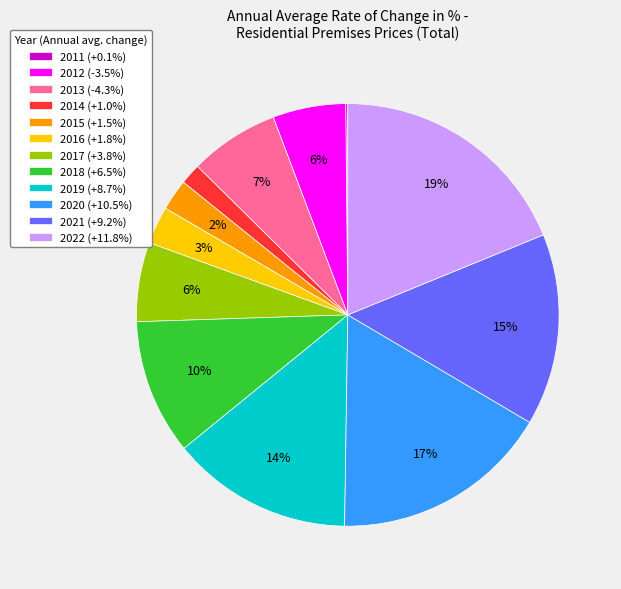

To the nearest percent, what percentage of the pie is 2017?

6%